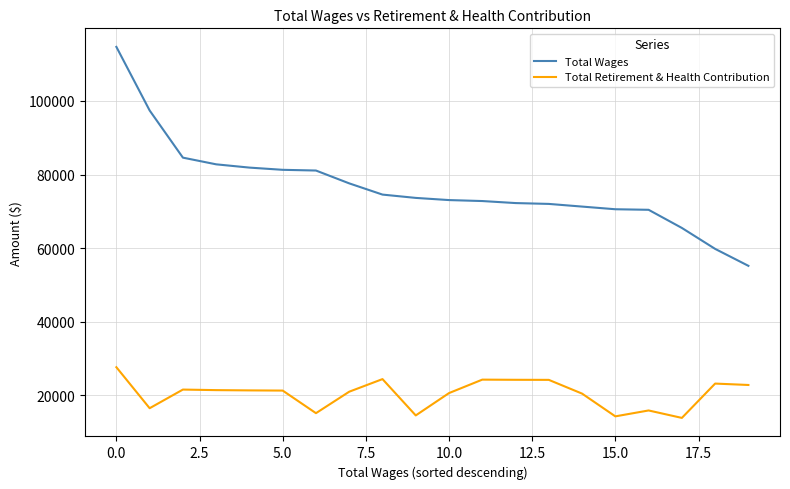

True or false: Total Retirement & Health Contribution and Total Wages cross at least once.

False